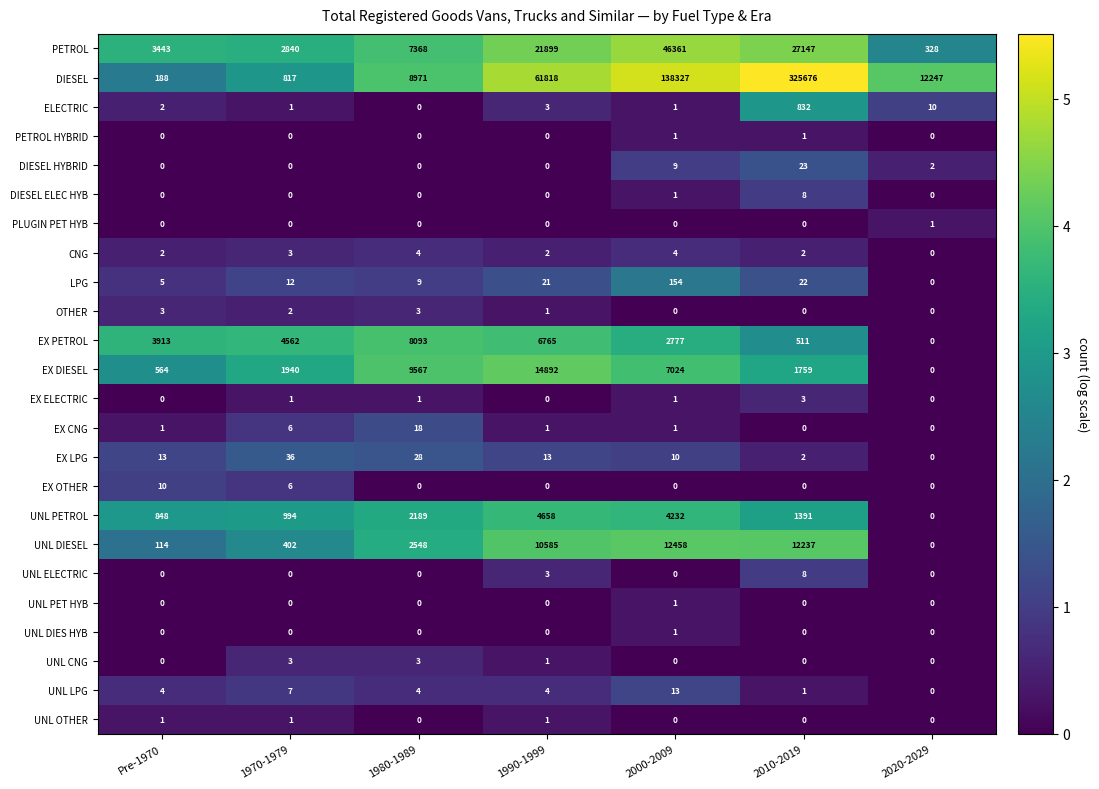

How many data points in PETROL are less than 7368?

3